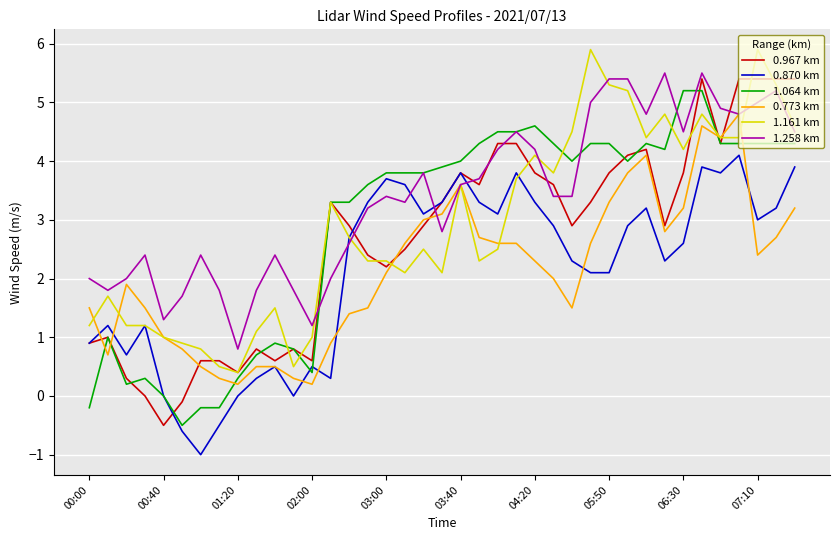

Which series has the largest total across all categories?

1.258 km